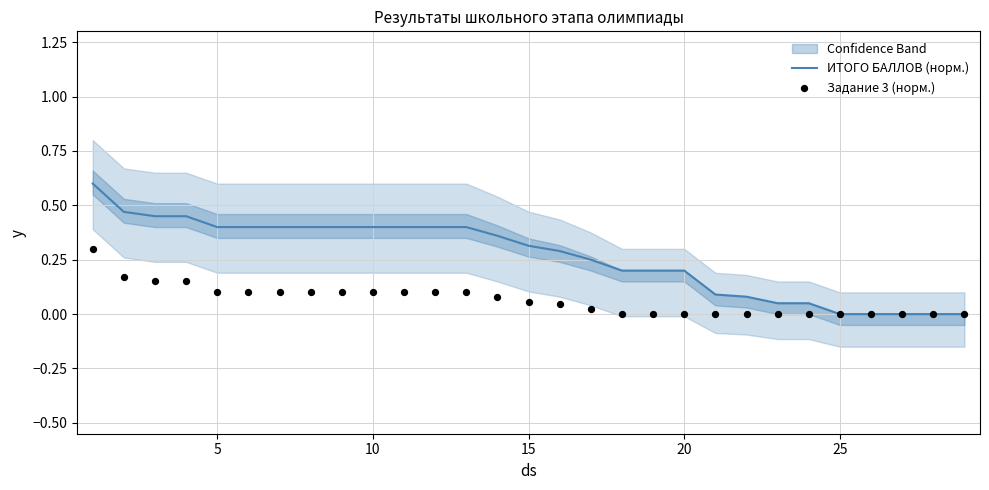

Which series reaches the maximum Y coordinate?

ИТОГО БАЛЛОВ (норм.)